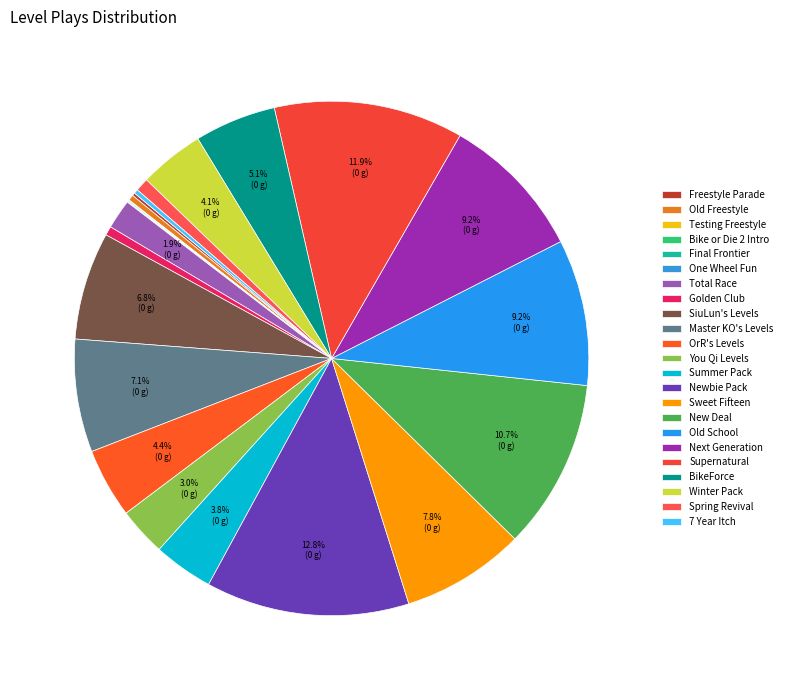

To the nearest percent, what is the combined percentage of You Qi Levels and SiuLun's Levels?

10%